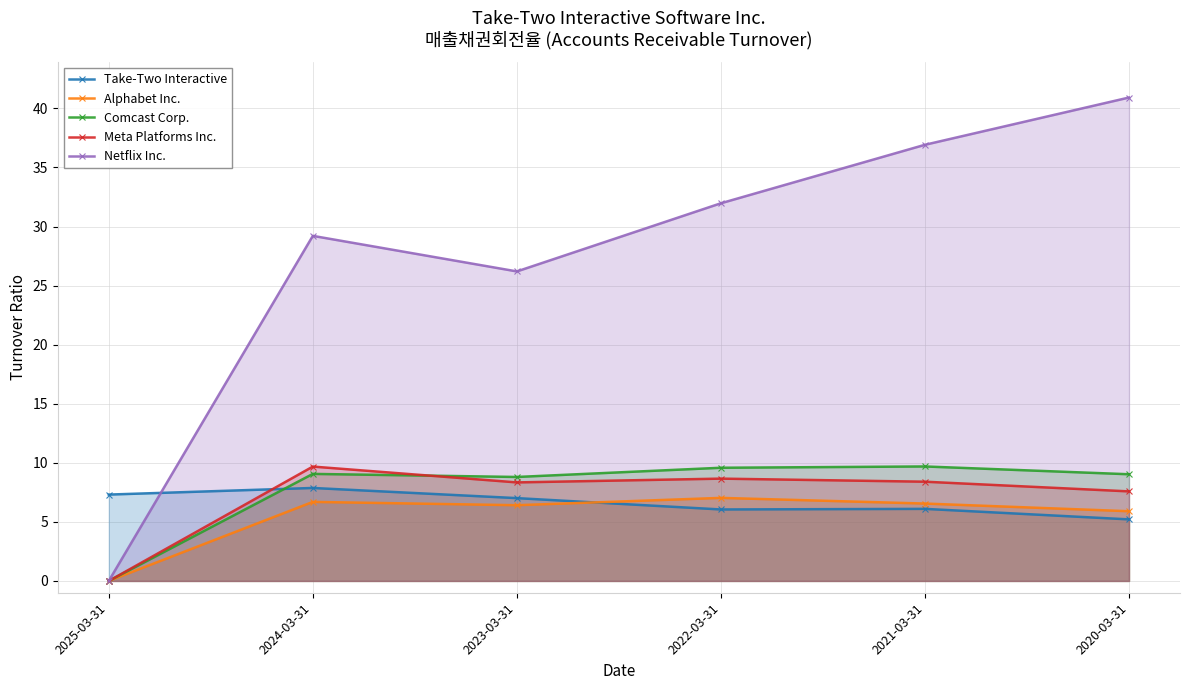

Which series has the largest total across all categories?

Netflix Inc.